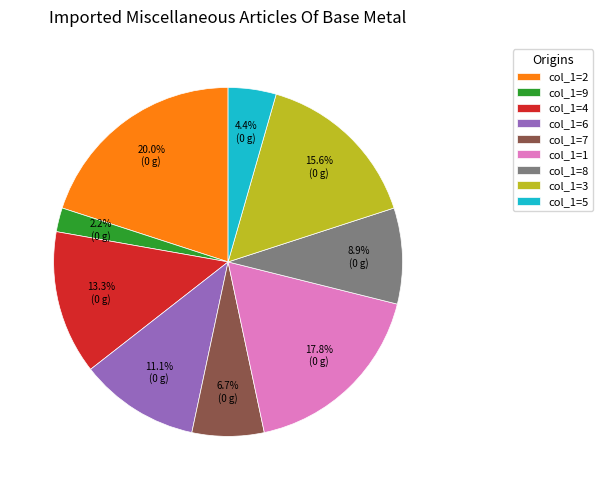

What percentage do col_1=9 and col_1=6 together represent?

13.3%